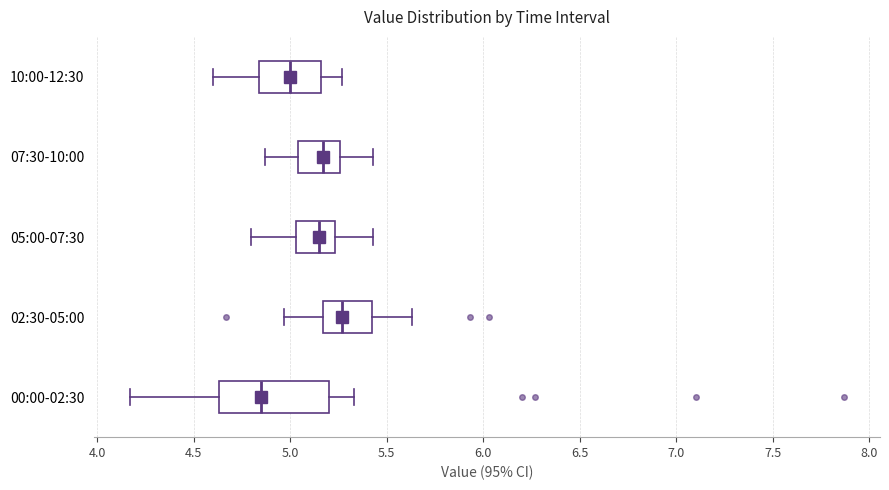

Reading bottom to top, read every box against the x-axis: the position of its median line, the range the box covers, and the ends of its whiskers. The values are not printed on the chart, so give them approximately, as read against the axis.

00:00-02:30: median 4.85, box 4.65 to 5.20, whiskers 4.15 to 5.35
02:30-05:00: median 5.25, box 5.15 to 5.40, whiskers 4.95 to 5.65
05:00-07:30: median 5.15, box 5.05 to 5.25, whiskers 4.80 to 5.45
07:30-10:00: median 5.15, box 5.05 to 5.25, whiskers 4.85 to 5.45
10:00-12:30: median 5.00, box 4.85 to 5.15, whiskers 4.60 to 5.25